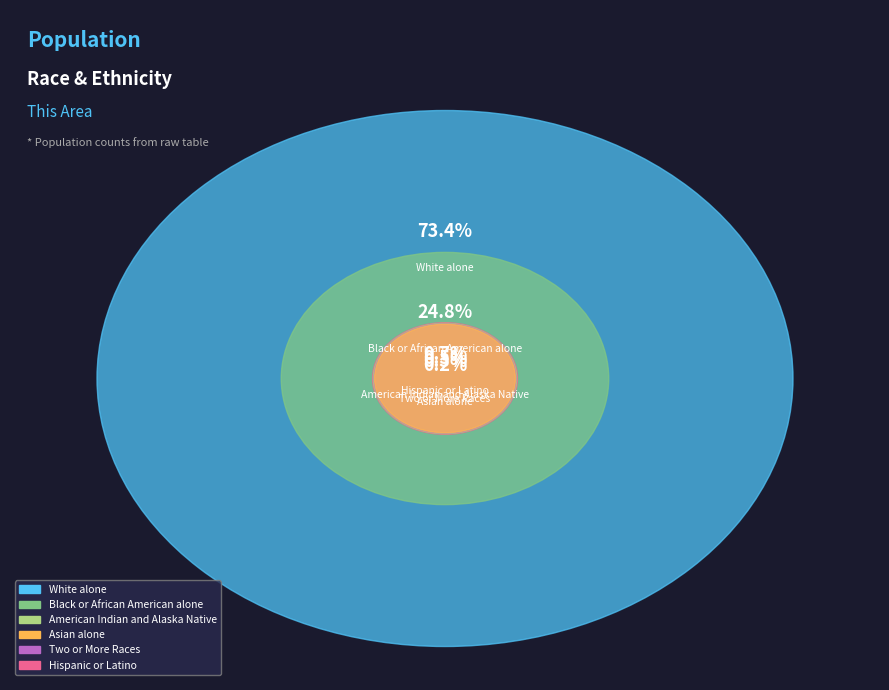

What percentage is the American Indian and Alaska Native slice, to the nearest percent?

1%